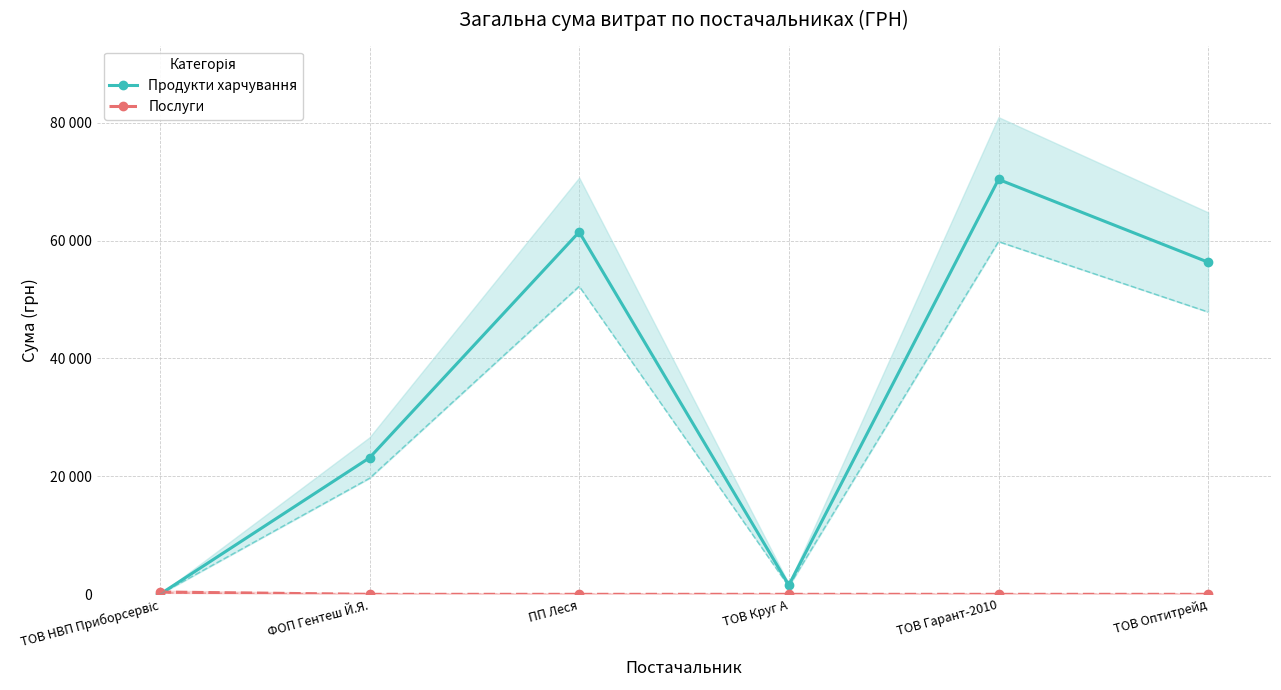

How many lines are shown in the chart?

2